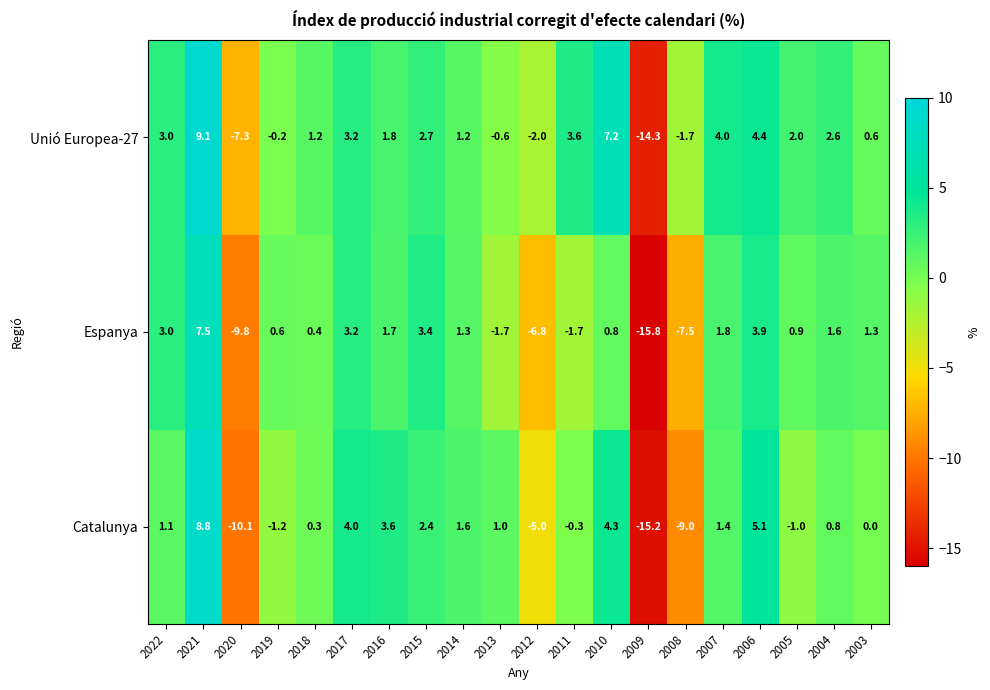

Which series has the widest spread of values?

Catalunya